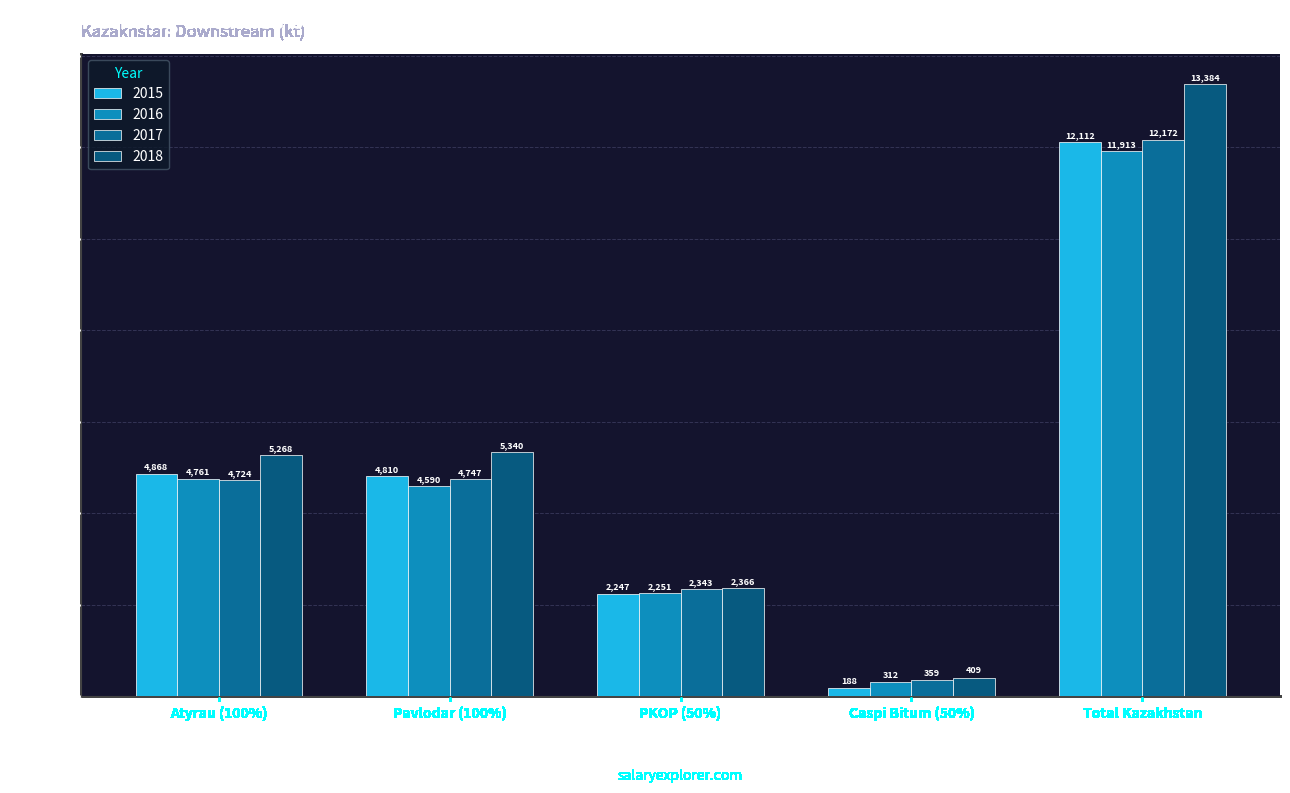

How many bars are there in each group?

4